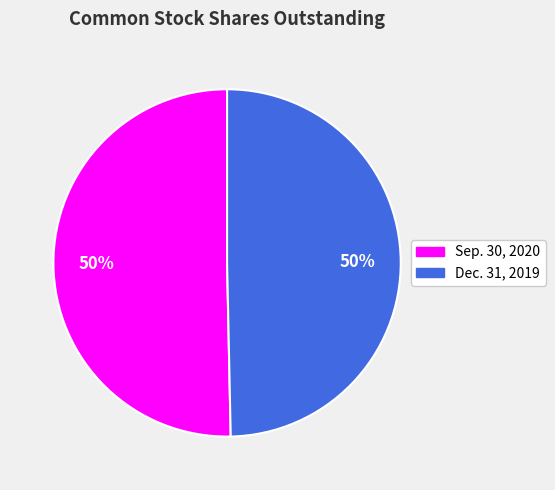

Count the number of slices in the pie.

2